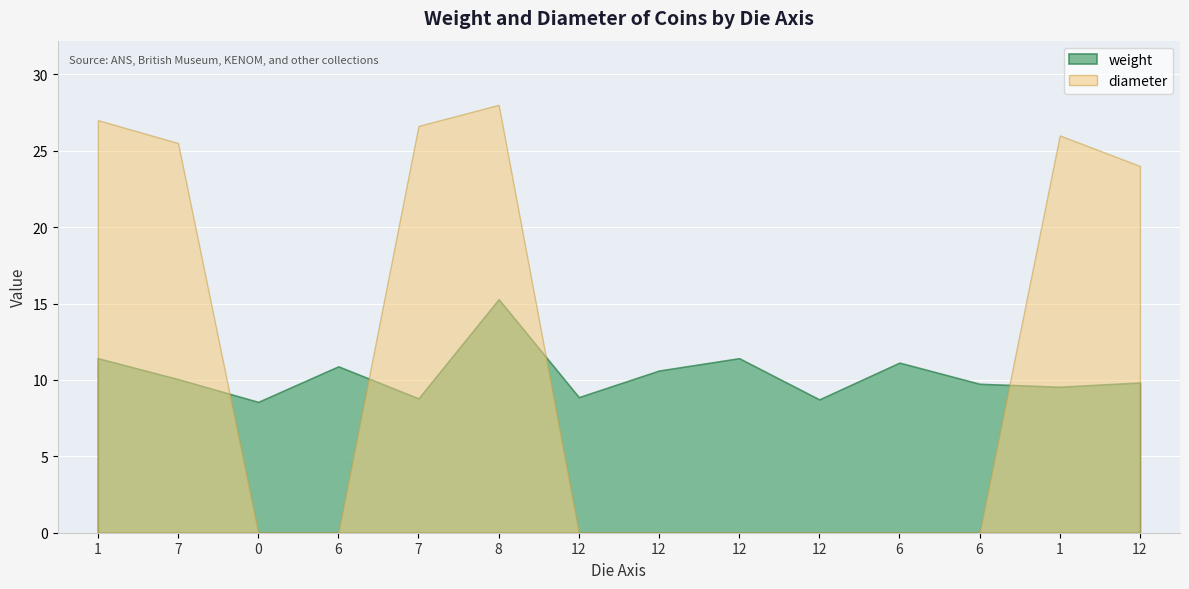

What is the maximum value for weight?

15.3